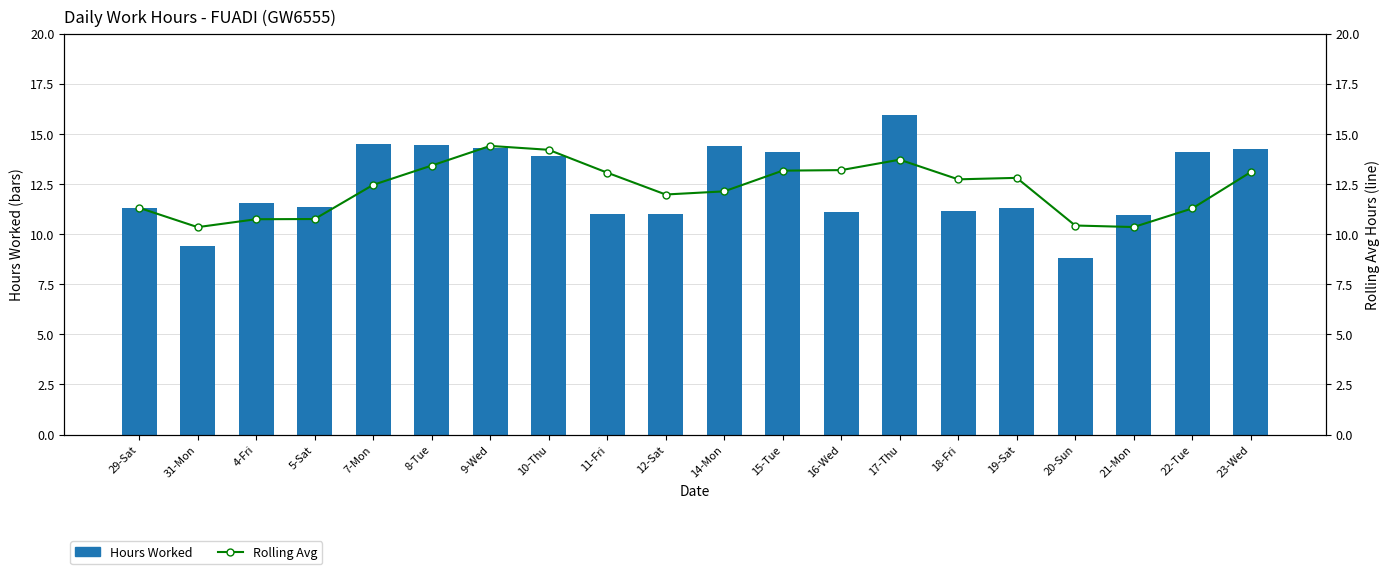

What is the difference between the maximum and minimum values in the Hours Worked series?

7.1